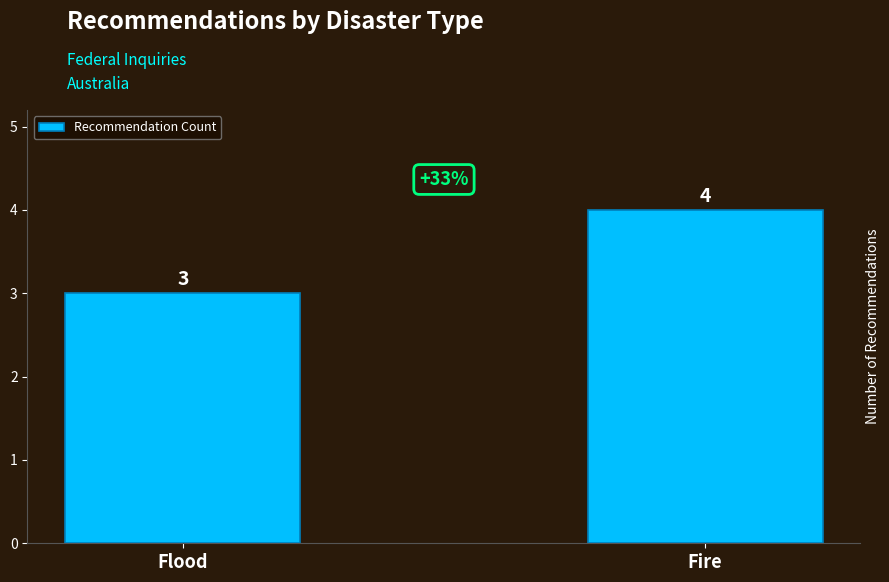

True or false: the data shows 3 at Fire.

False